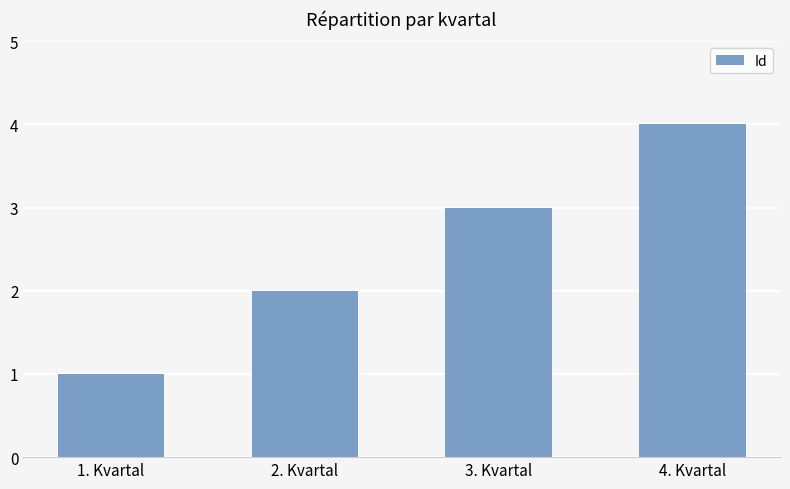

What is the sum of all values?

10